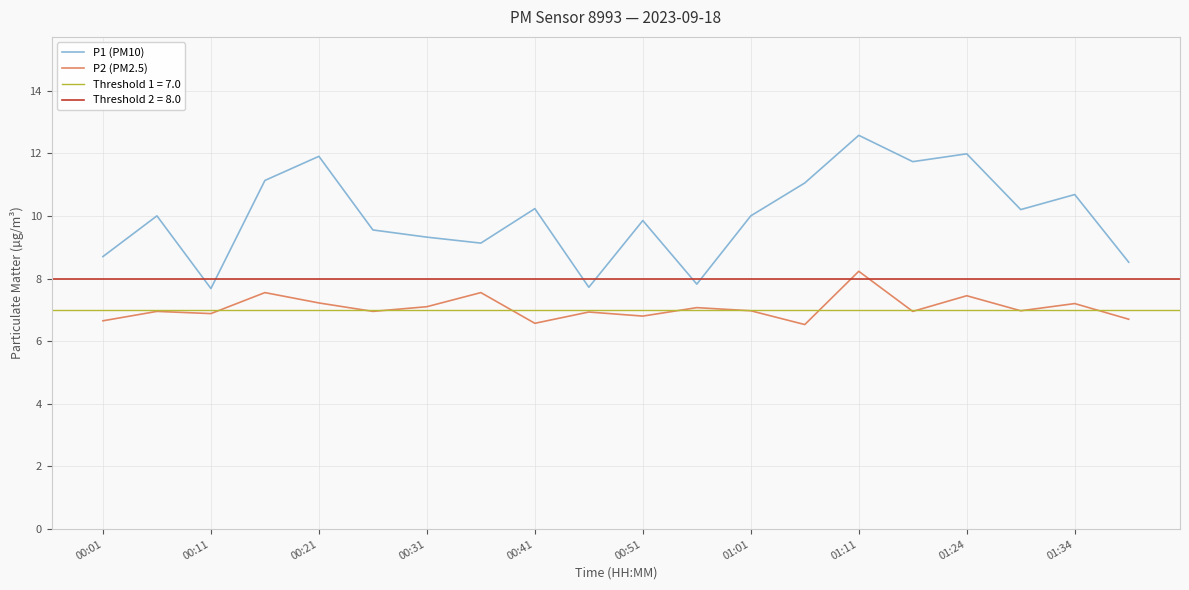

At which label does P2 (PM2.5) reach its peak?

01:11